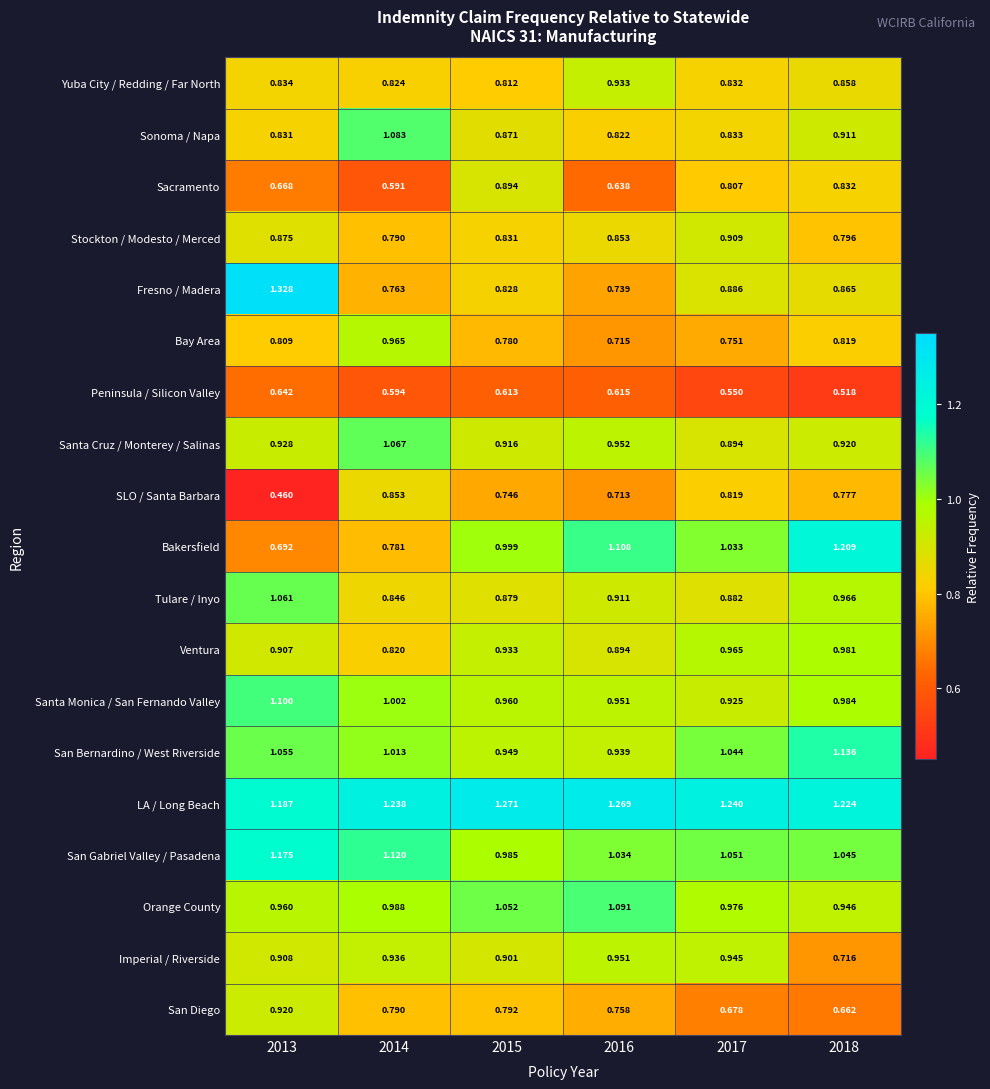

Which series has the widest spread of values?

Fresno / Madera